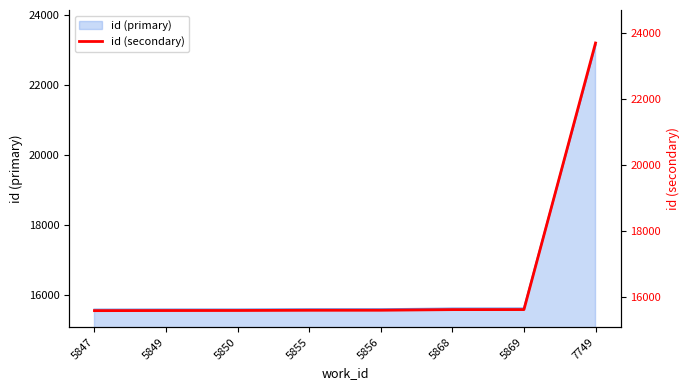

Does the chart have visible grid lines?

No